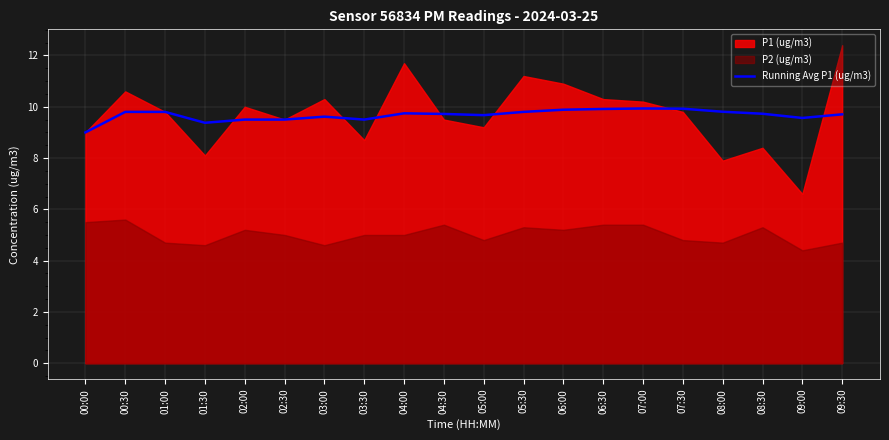

What is the minimum value for Running Avg P1 (ug/m3)?

9.0